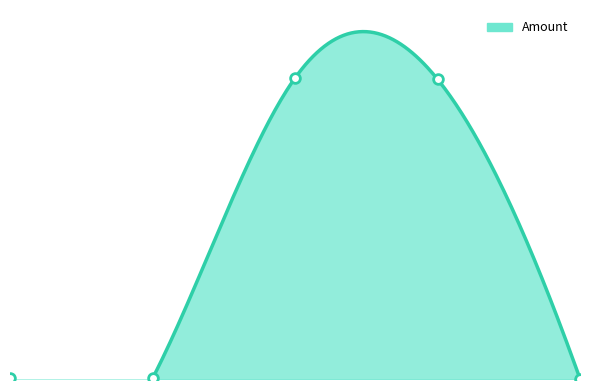

Does the chart have visible grid lines?

No